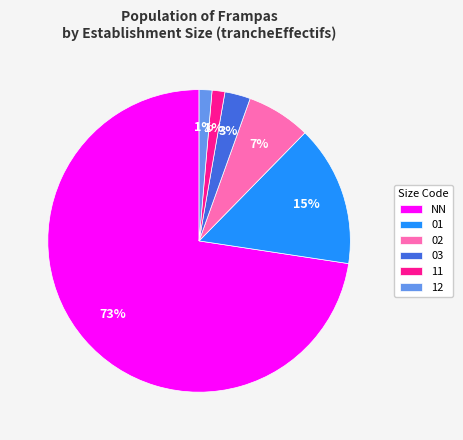

Approximately how many times larger is the value at 03 compared to 02?

0.4